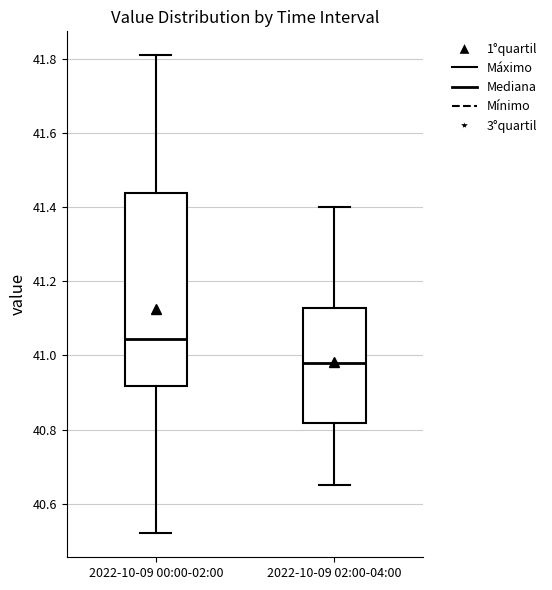

Comparing the boxes themselves (not the whiskers), which one is the tallest?

2022-10-09 00:00-02:00